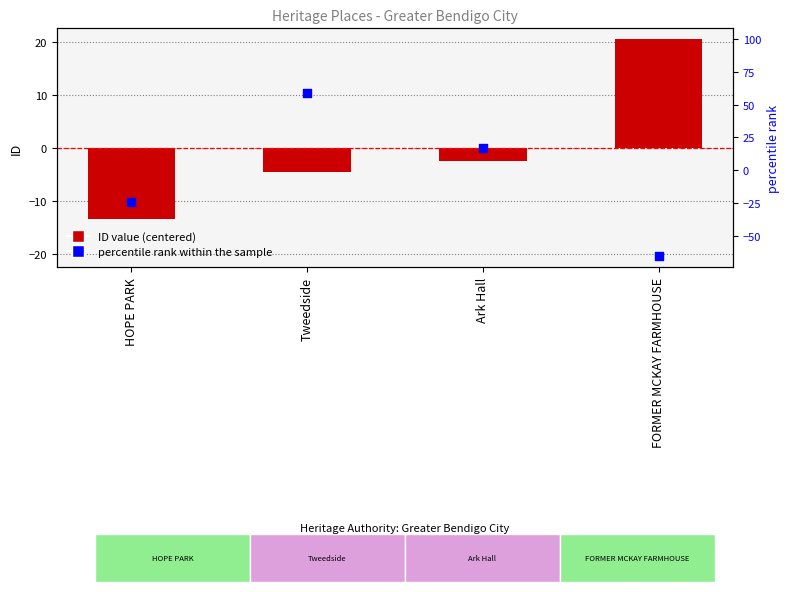

What is the change in value from Tweedside to Ark Hall?

+2.0